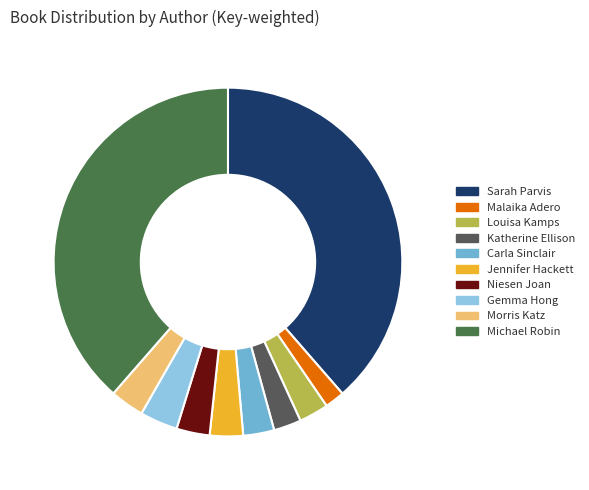

To the nearest percent, what percentage of the pie is Gemma Hong?

4%